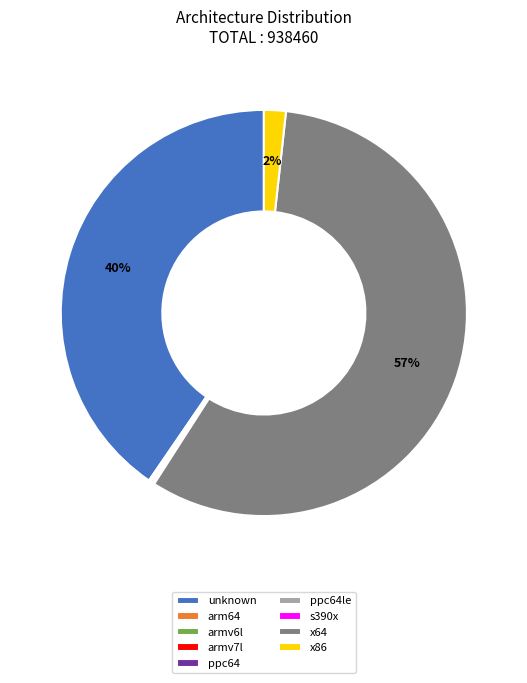

To the nearest percent, what is the average slice percentage?

11%